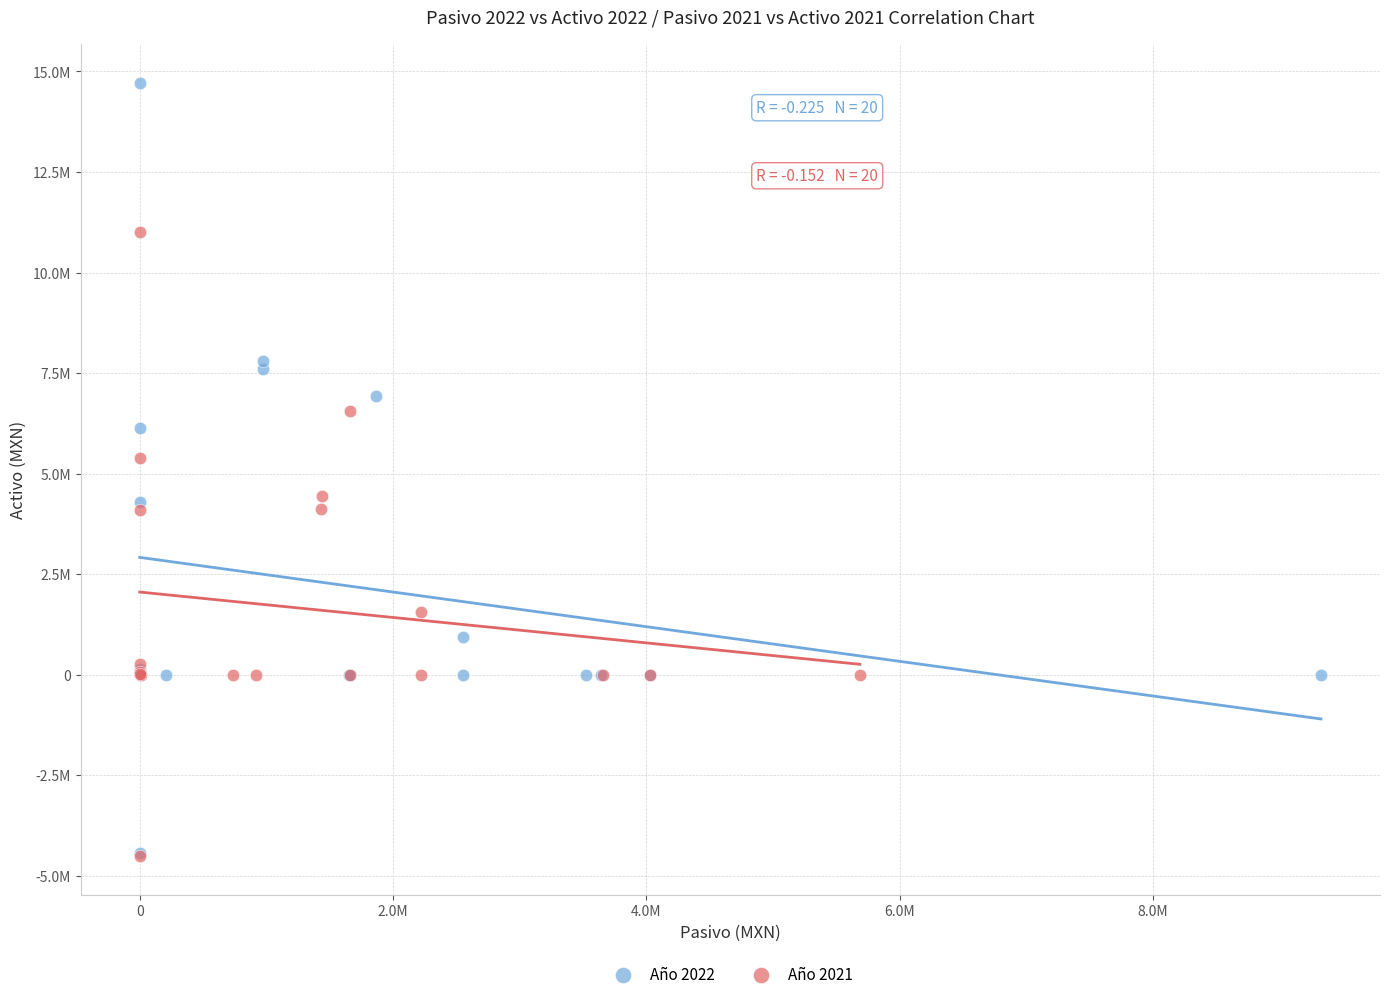

What are all the series names shown in the legend?

Año 2022, Año 2021